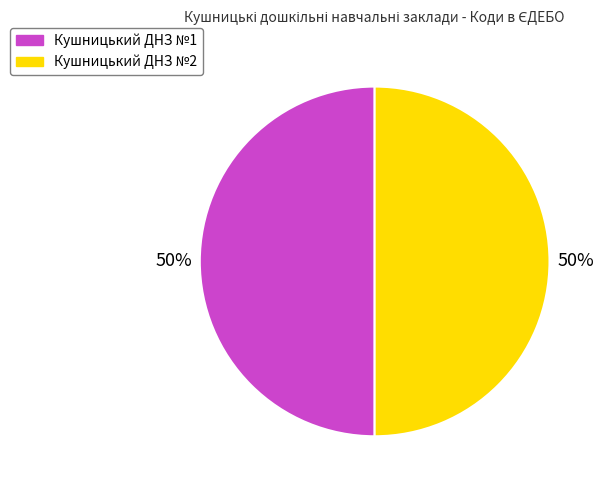

The Кушницький ДНЗ №1 slice represents 50% of the pie. True or false?

True